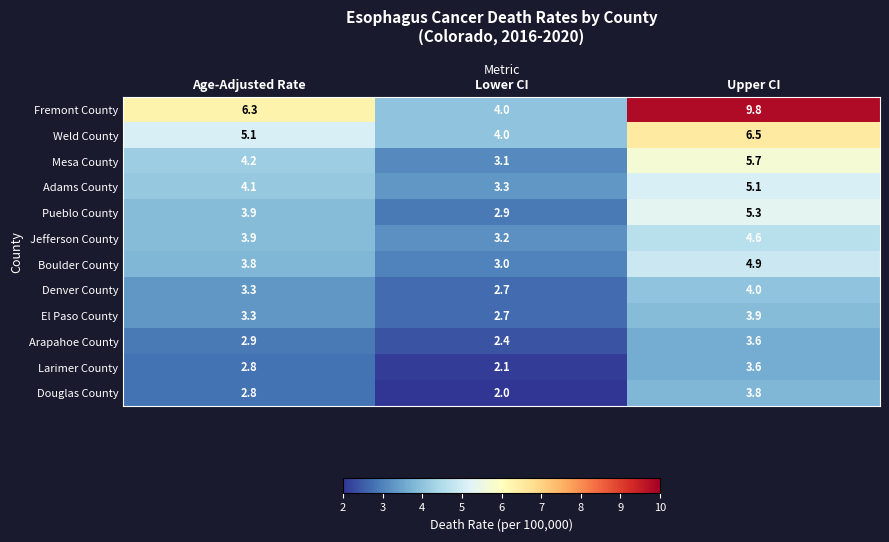

What is the highest value of the El Paso County series?

3.9